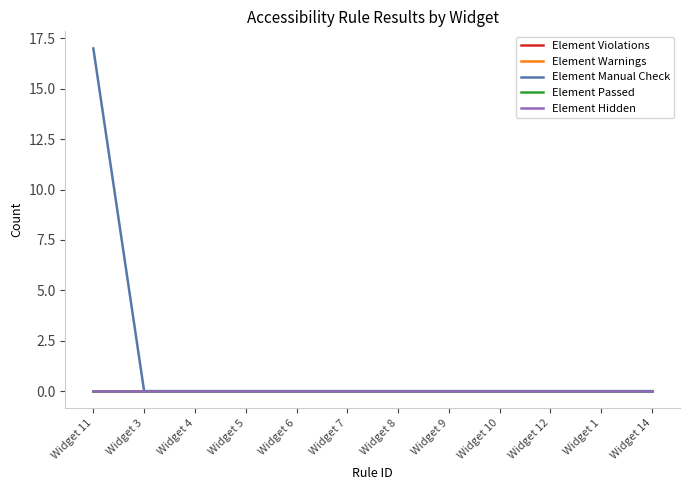

Does the chart have visible grid lines?

No